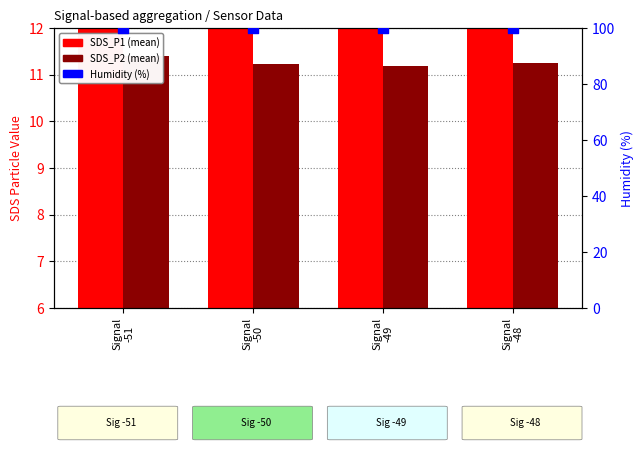

Which series has the widest spread of Y values?

SDS_P1